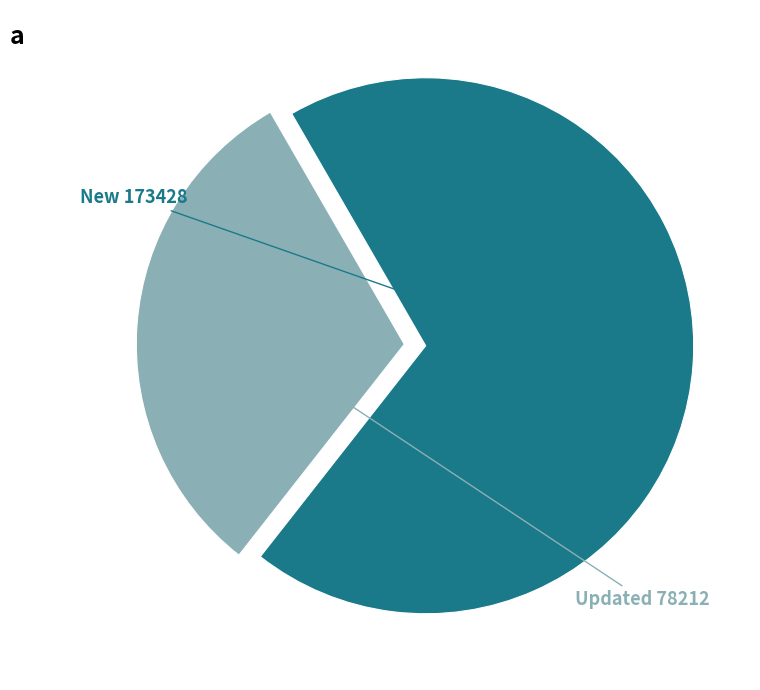

Is there a majority slice in this chart?

Yes